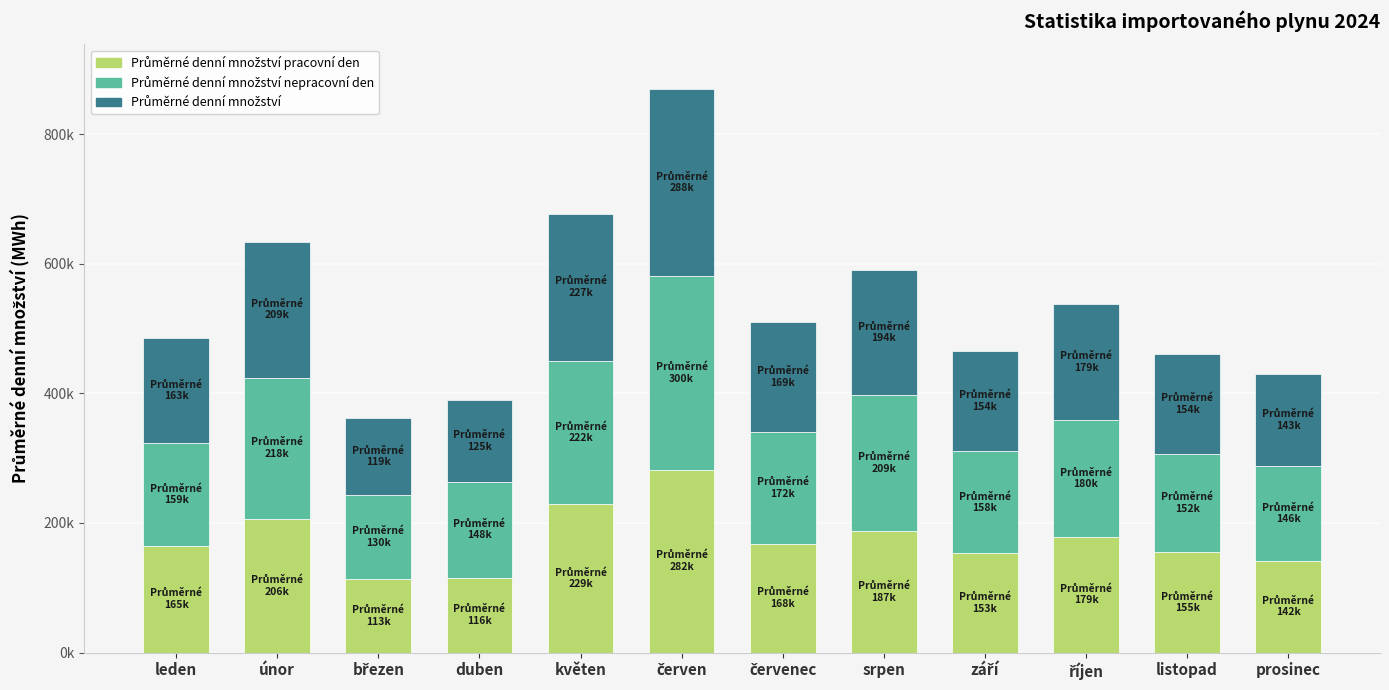

At which category is the sum across all series the highest?

červen